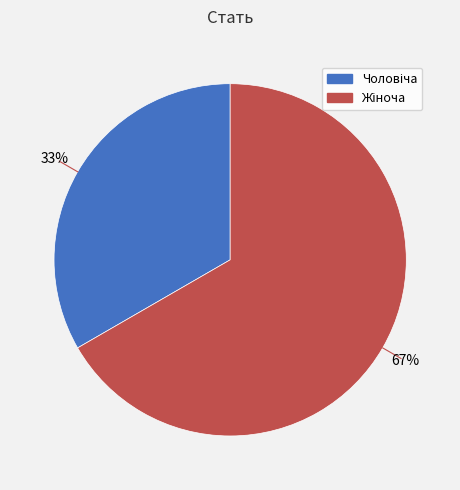

To the nearest percent, what is the average slice percentage?

50%